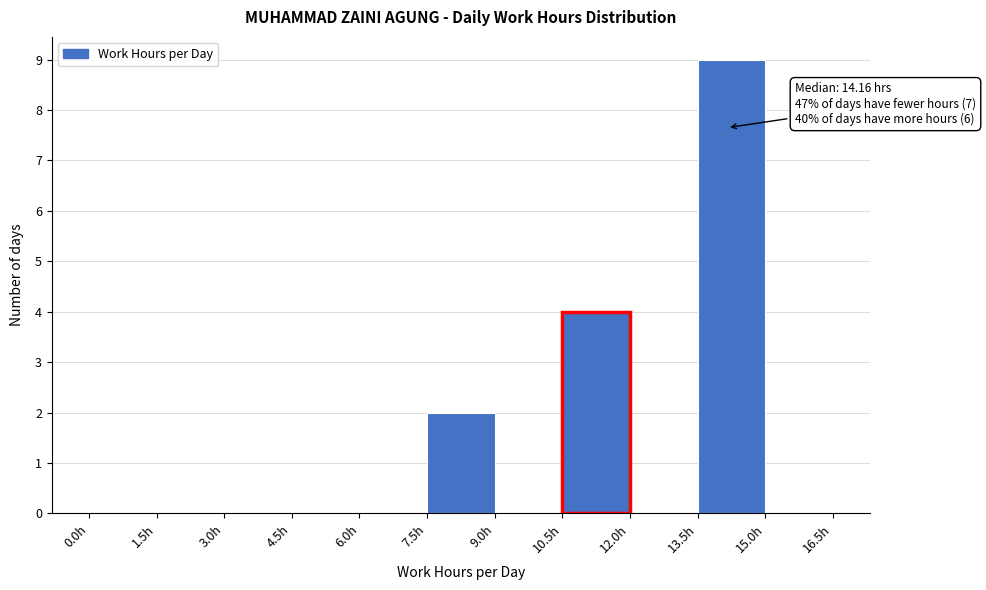

Which range on the x-axis has the tallest bar?

13.5 to 15.0